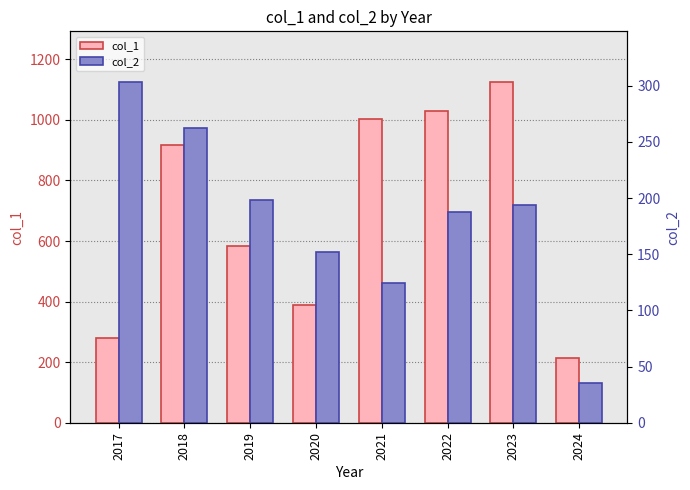

How many groups of bars are there?

8